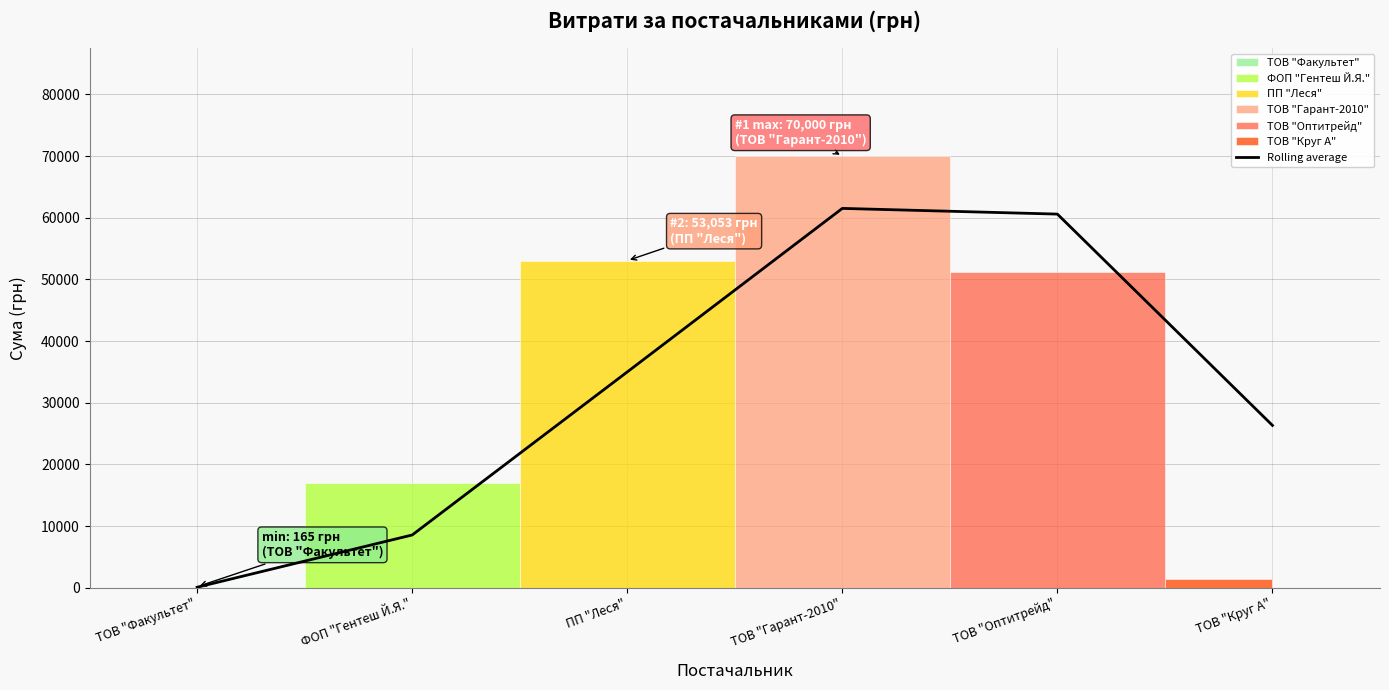

Where is the first local maximum?

ТОВ "Гарант-2010"